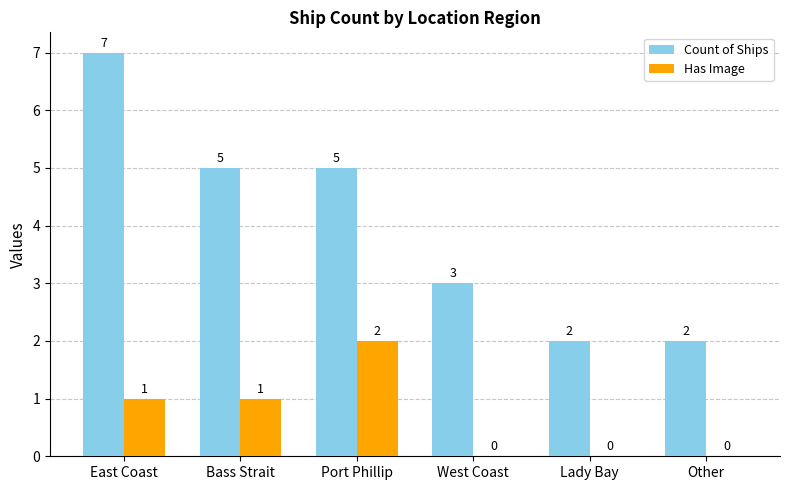

What are all the series names shown in the legend?

Count of Ships, Has Image